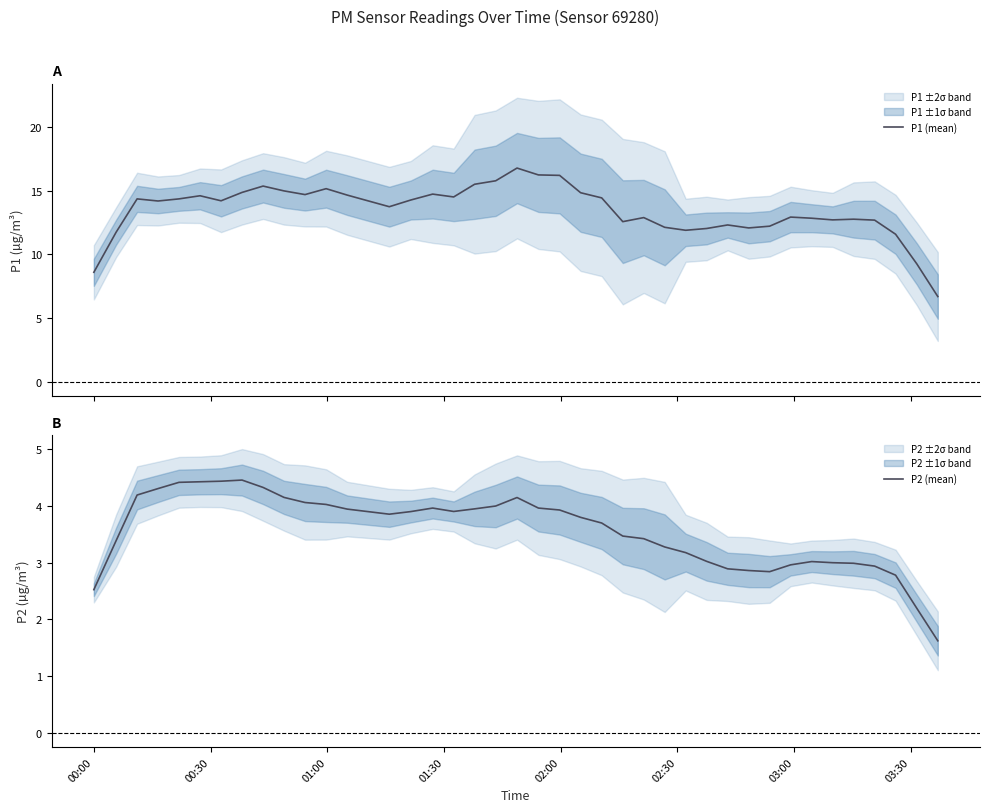

List the series in order of their overall mean, lowest first.

P2 (mean), P1 (mean)